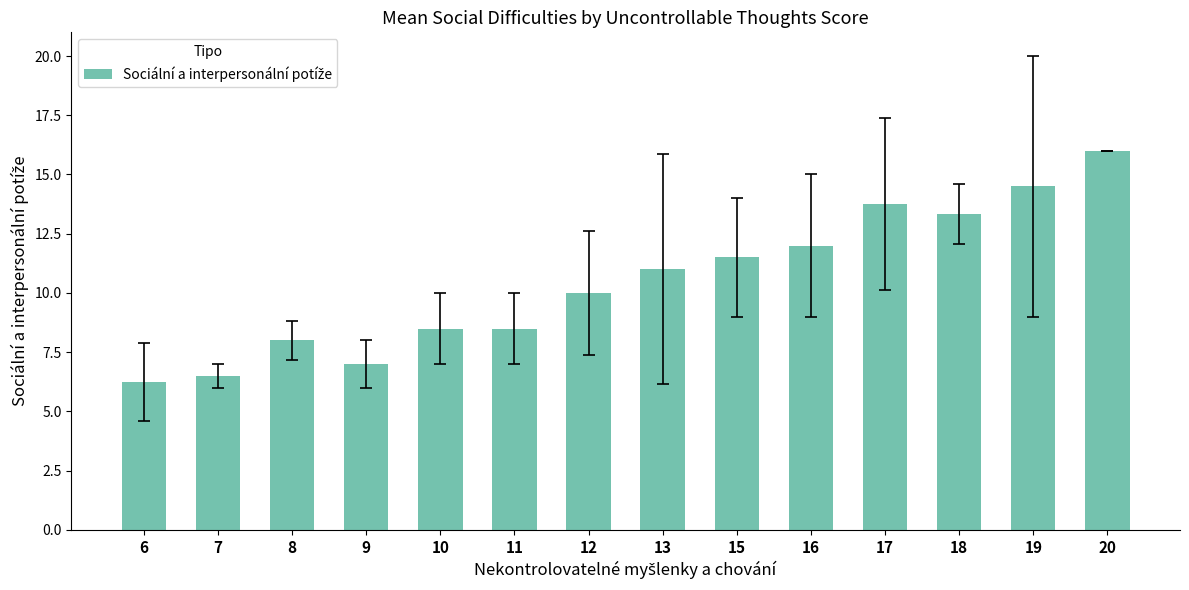

Is it true that the value at 20 is 8.6?

False